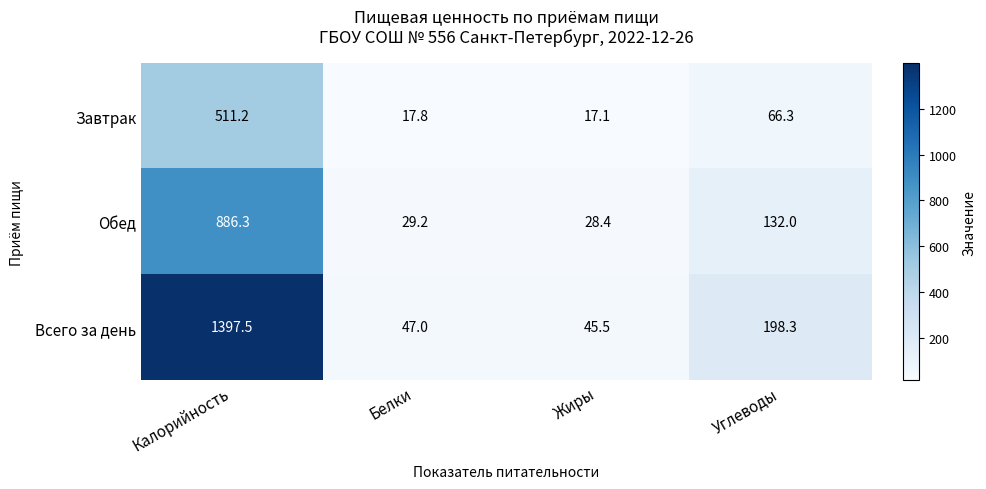

Where does the Всего за день series first go above 198?

Калорийность